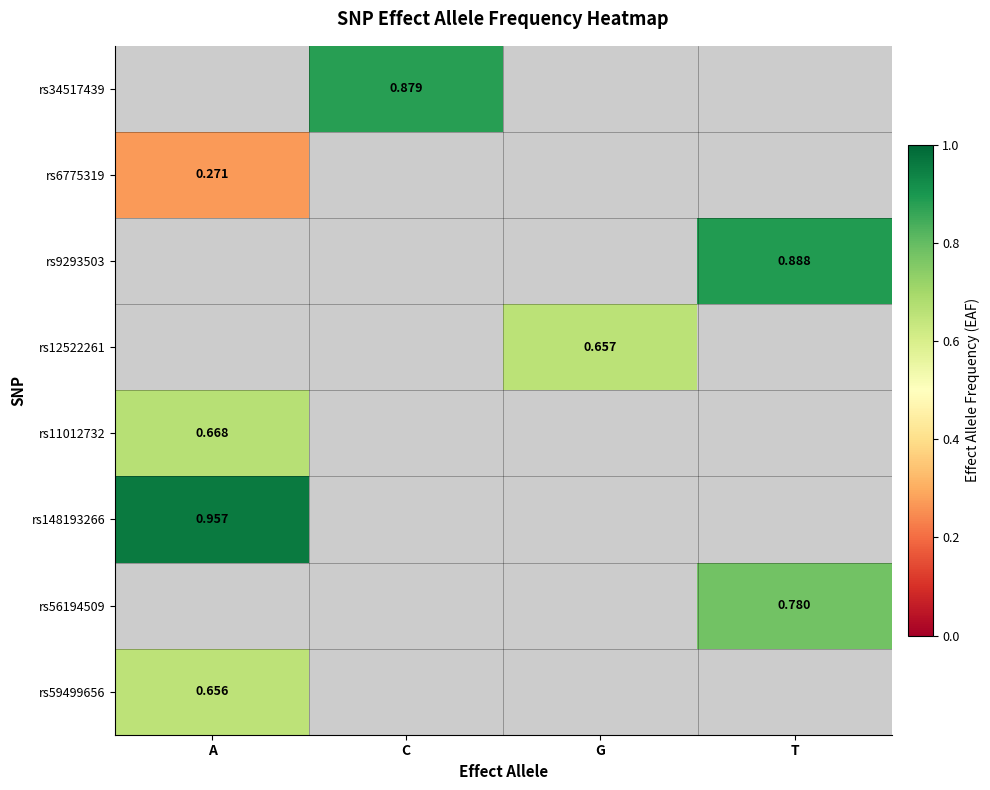

What is the maximum value for rs11012732?

0.7